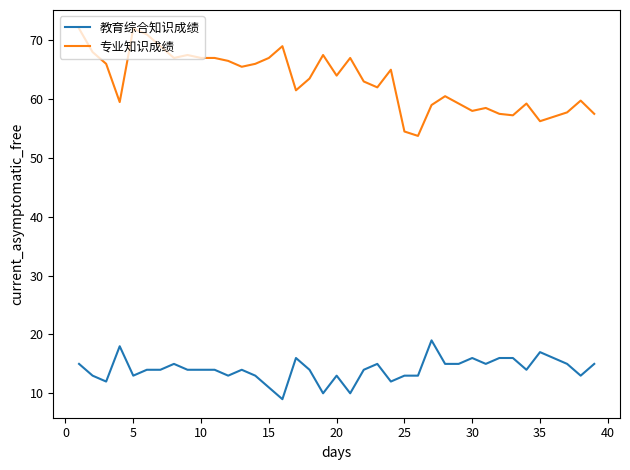

True or false: 教育综合知识成绩 and 专业知识成绩 cross at least once.

False